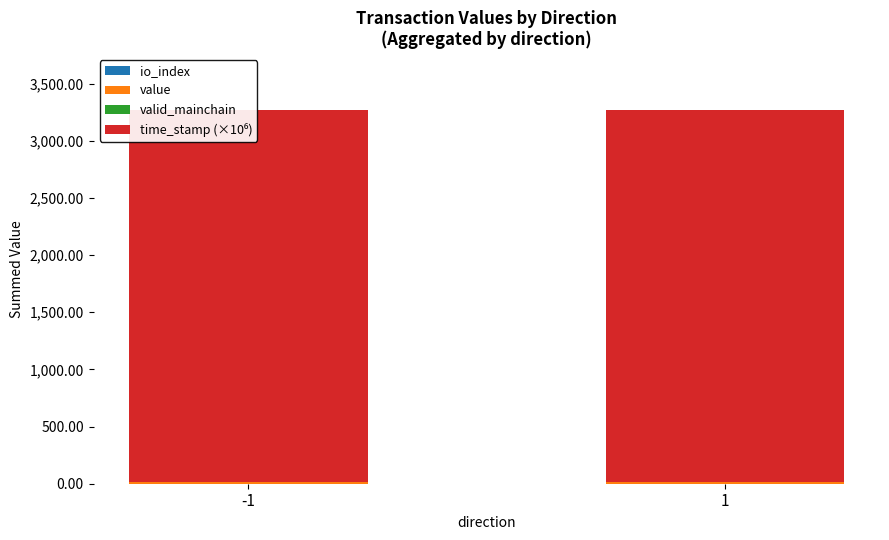

Reading right to left, extract all data points from this chart.

io_index: 1=1.0	-1=1.0
value: 1=15.8	-1=15.8
valid_mainchain: 1=2.0	-1=2.0
time_stamp (×10⁶): 1=3251.4	-1=3251.4